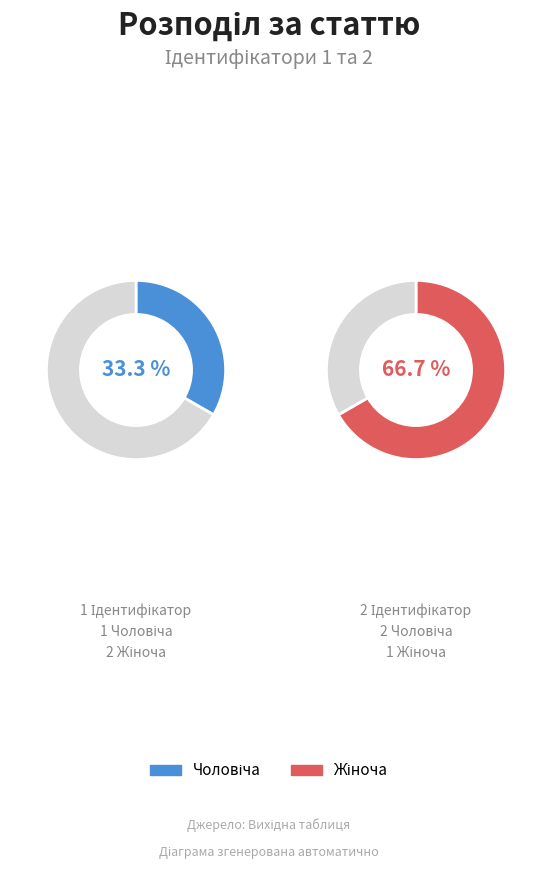

Is it true that Чоловіча is 33% of the pie?

True